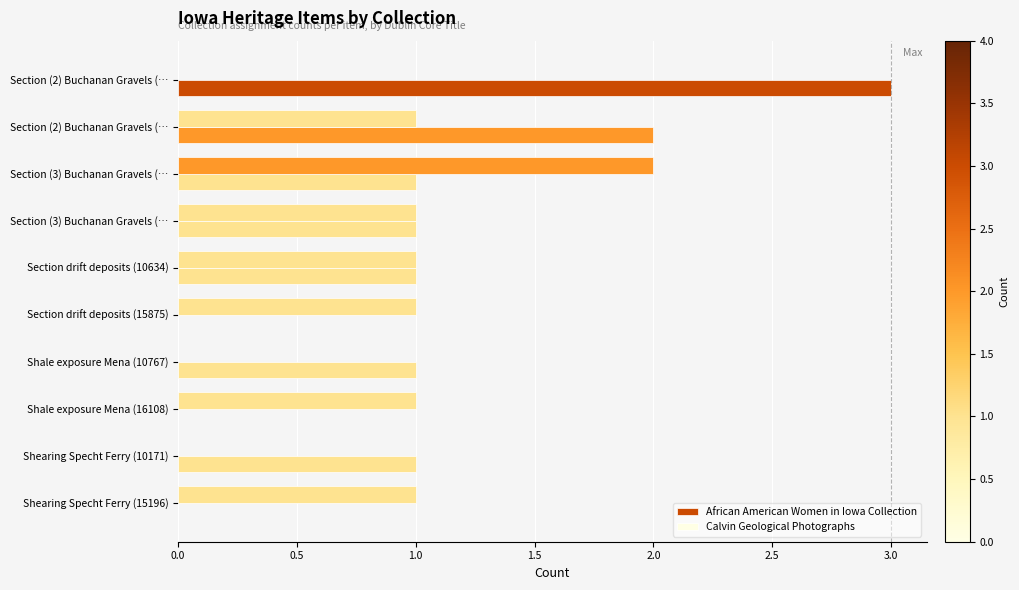

What is the average value of the Calvin Geological Photographs series?

1